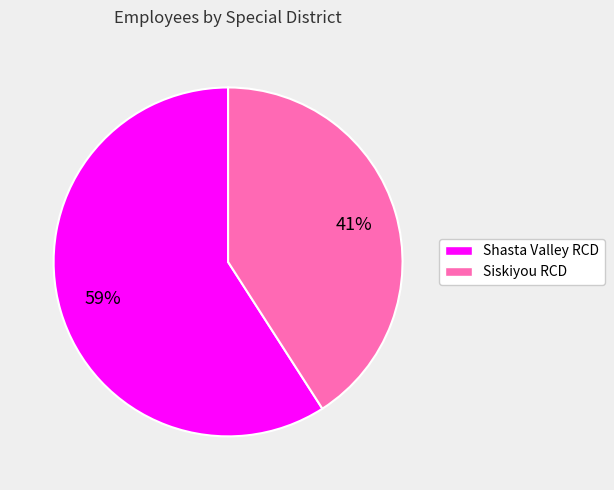

Which category has the smallest portion of the pie?

Siskiyou RCD